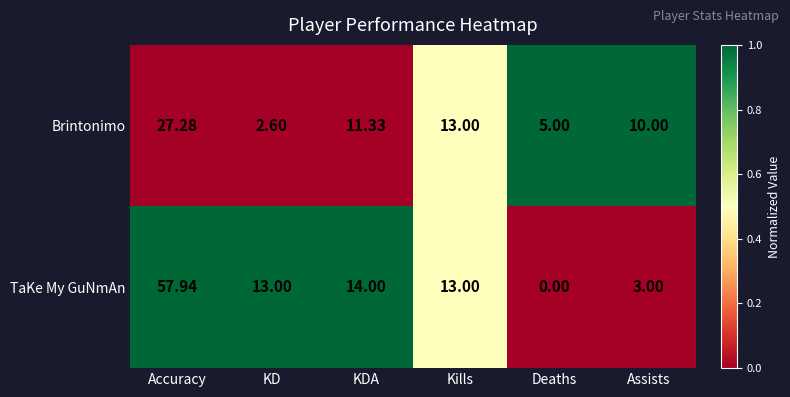

Rank the series by their maximum value, from lowest to highest.

Brintonimo, TaKe My GuNmAn